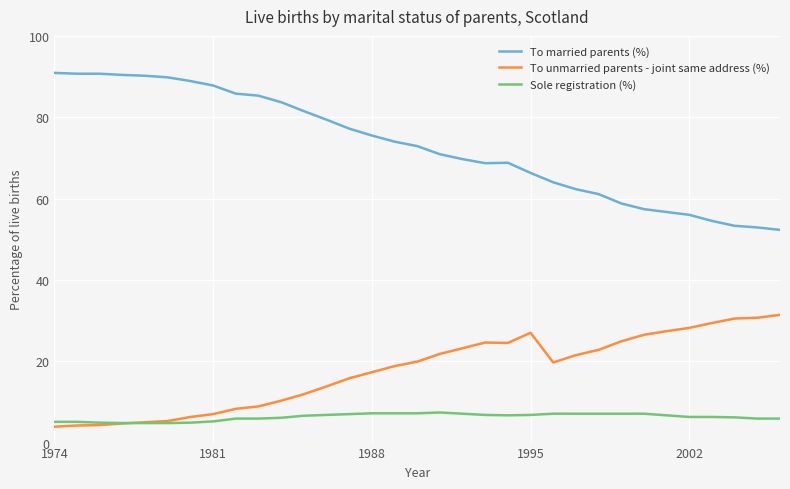

What are all the series names shown in the legend?

To married parents (%), To unmarried parents - joint same address (%), Sole registration (%)